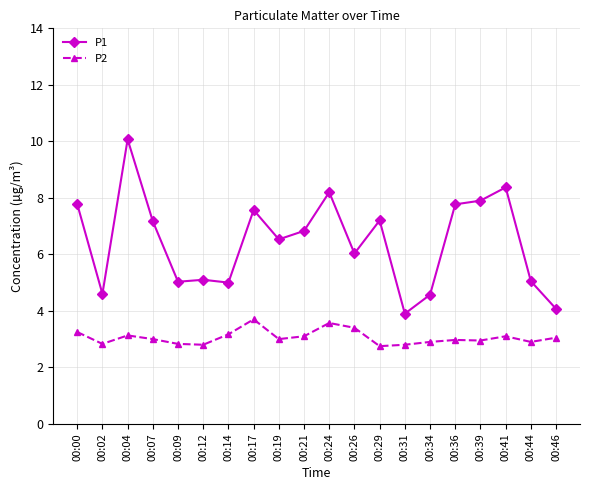

What is the spread (max minus min) of values at 00:00?

4.5